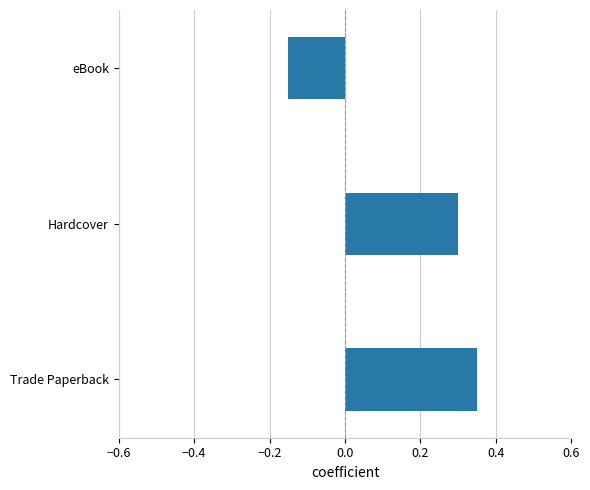

How many categories are shown in the chart?

3